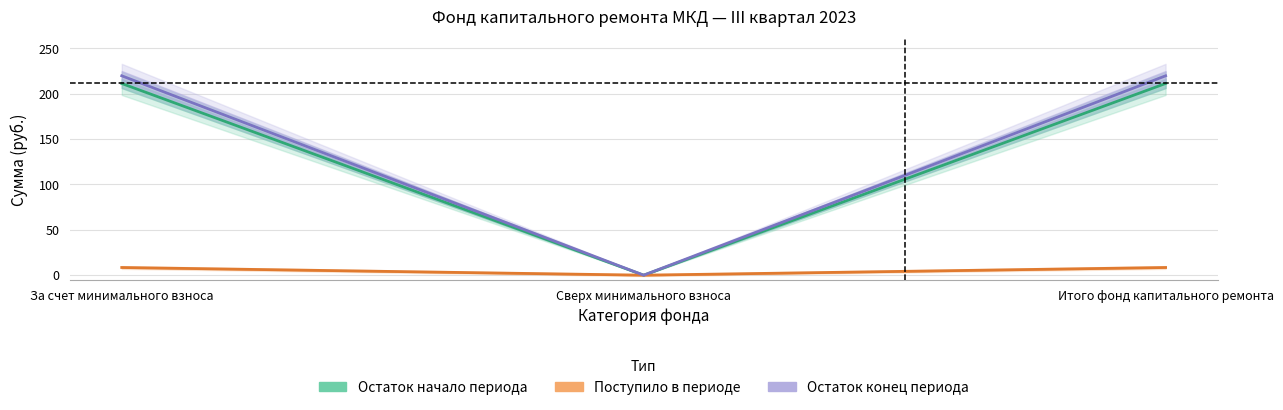

Which category has the lowest value in the Взносы series?

Сверх минимального взноса